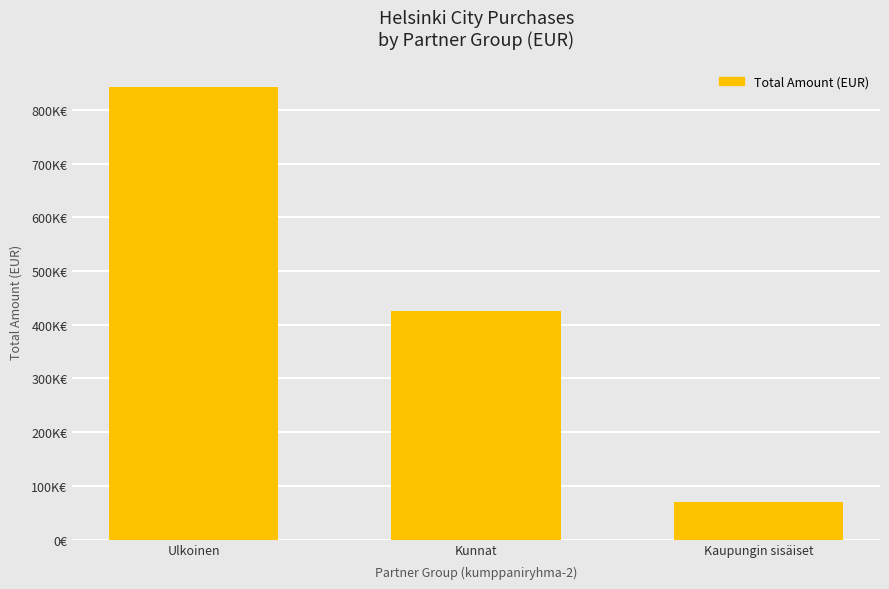

Between Kunnat and Ulkoinen, which is larger?

Ulkoinen